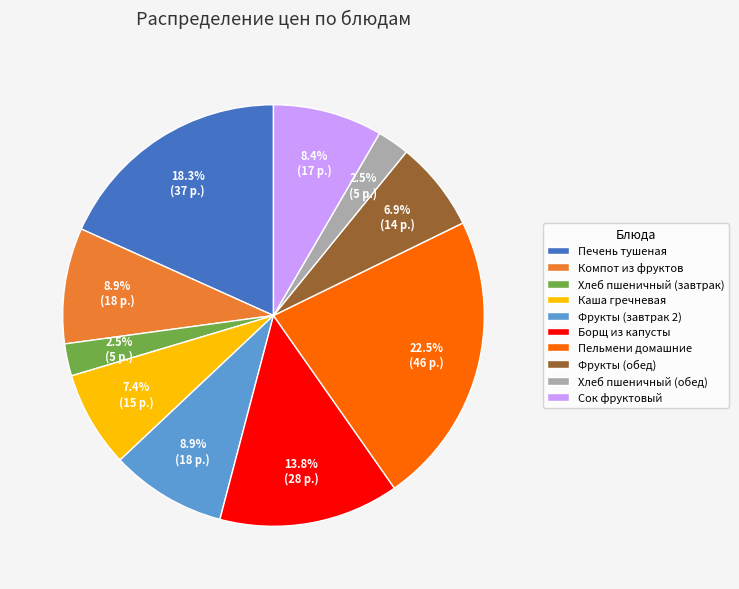

What is the total percentage of Каша гречневая and Печень тушеная?

25.7%